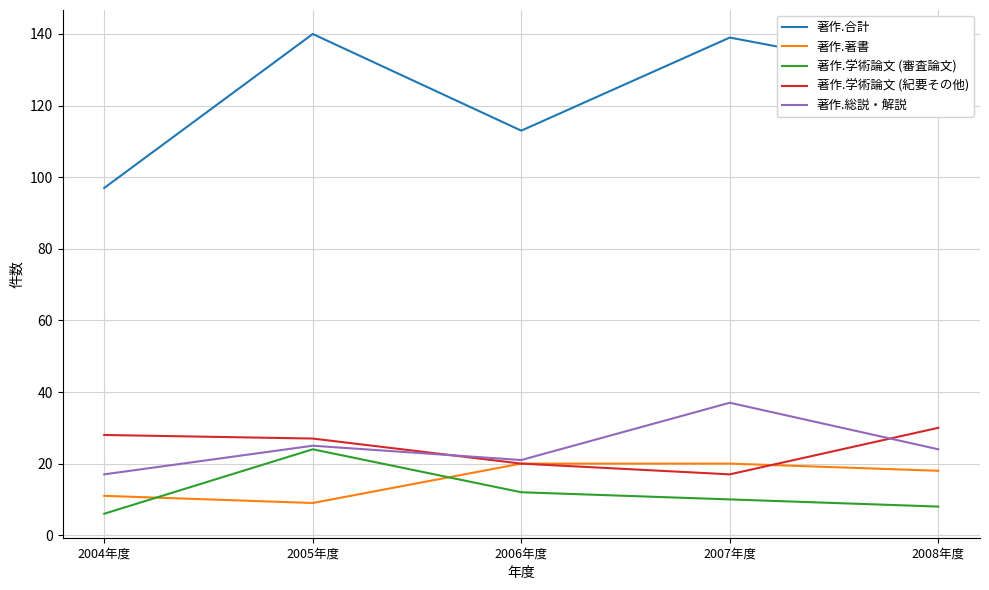

Which series has the largest total across all categories?

著作.合計